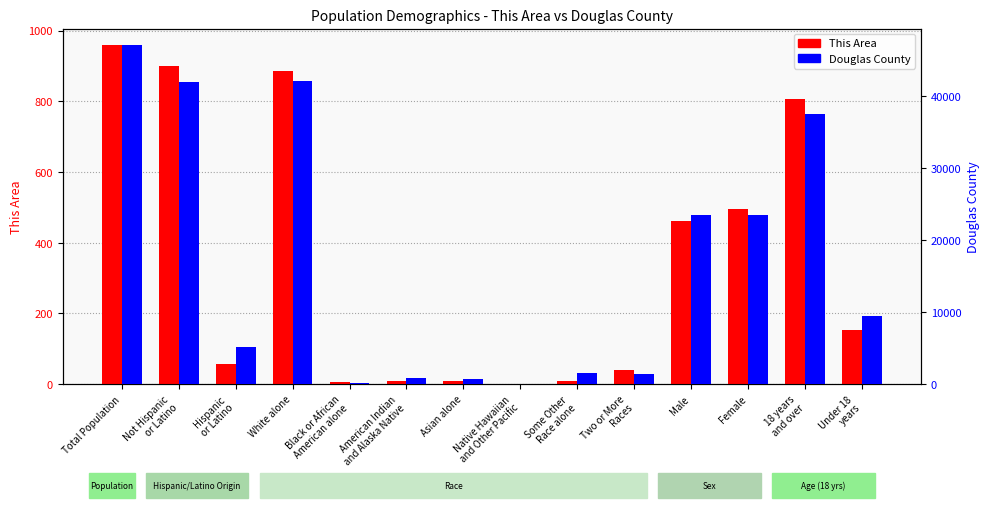

At which label does This Area first exceed 152?

Total Population